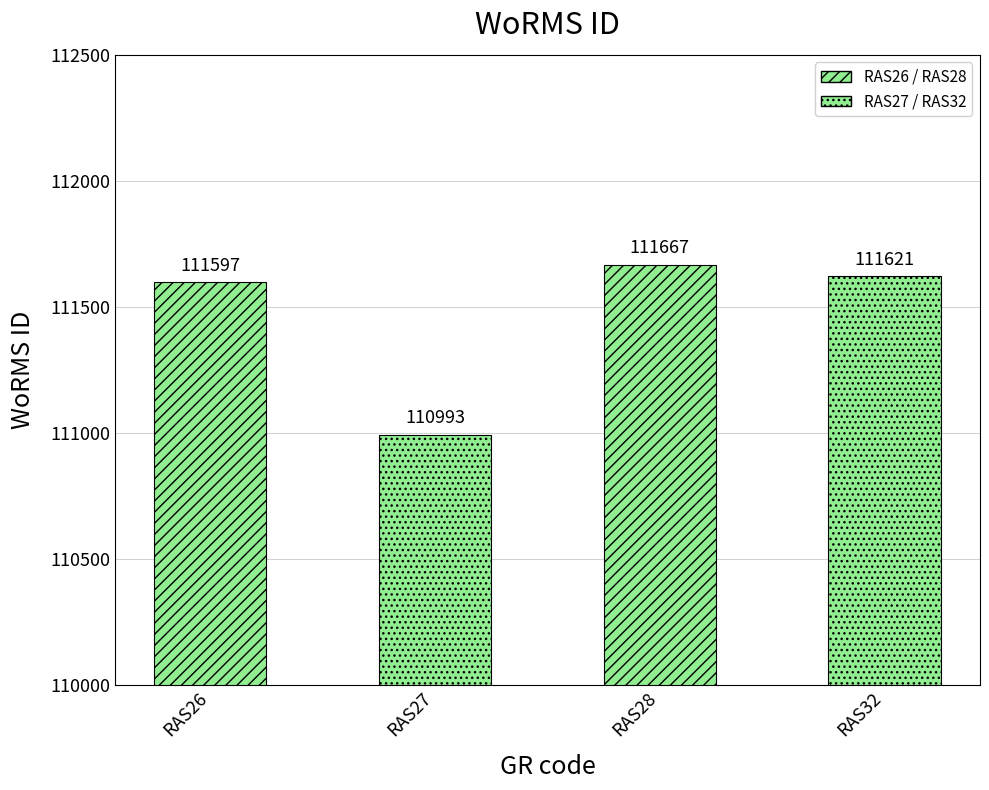

Reading left to right, what are all the values shown in this chart?

111597	110993	111667	111621